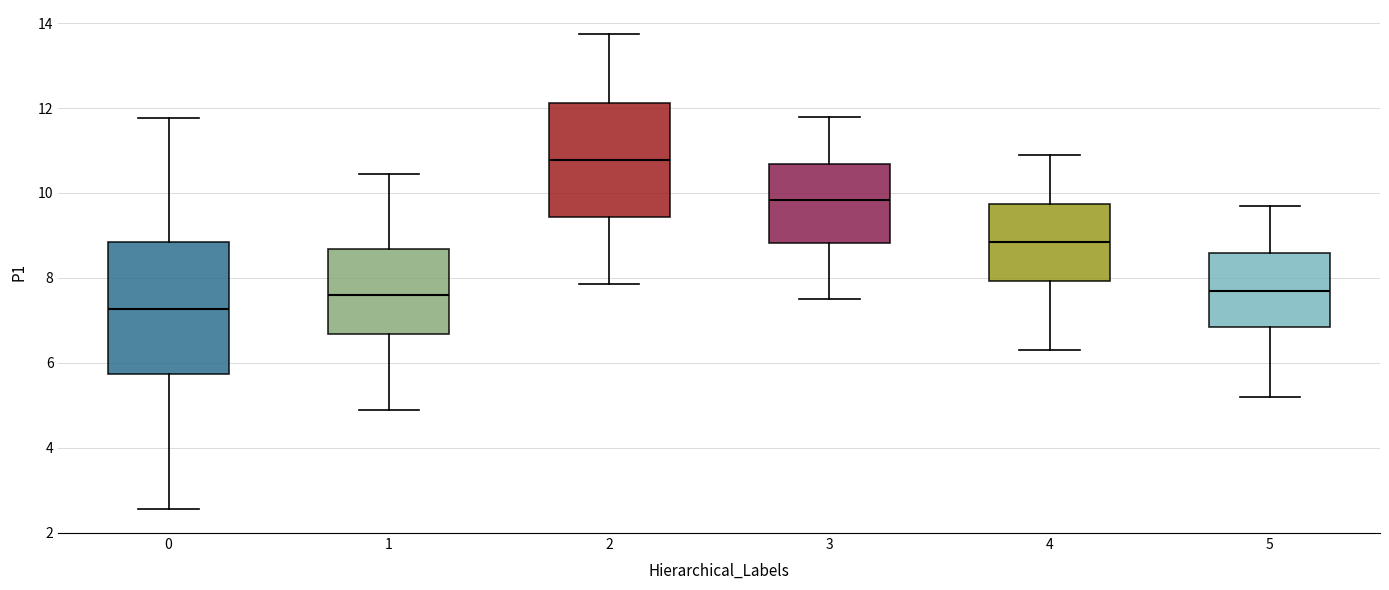

Reading left to right, read every box against the y-axis: the position of its median line, the range the box covers, and the ends of its whiskers. The values are not printed on the chart, so give them approximately, as read against the axis.

0: median 7.2, box 5.8 to 8.8, whiskers 2.6 to 11.8
1: median 7.6, box 6.6 to 8.6, whiskers 4.8 to 10.4
2: median 10.8, box 9.4 to 12.2, whiskers 7.8 to 13.8
3: median 9.8, box 8.8 to 10.6, whiskers 7.6 to 11.8
4: median 8.8, box 8.0 to 9.8, whiskers 6.4 to 11.0
5: median 7.8, box 6.8 to 8.6, whiskers 5.2 to 9.8